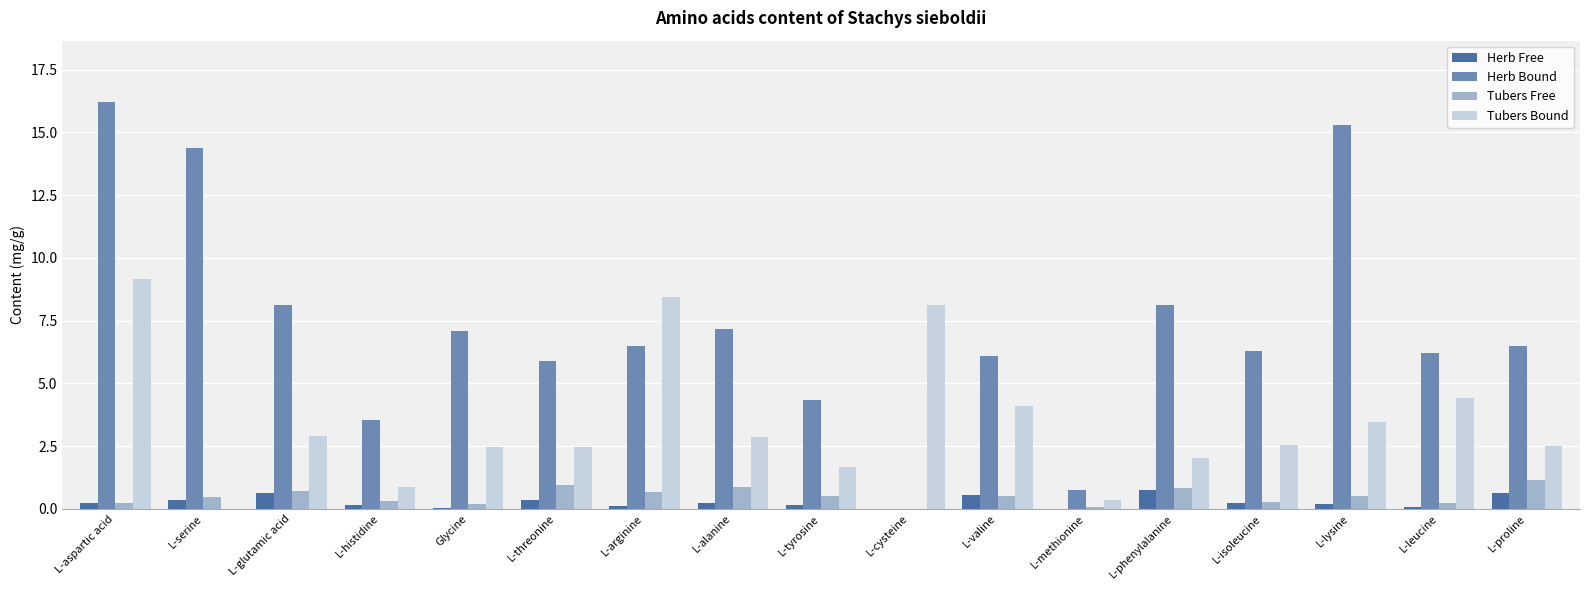

What is the average value of the Tubers Bound series?

3.4